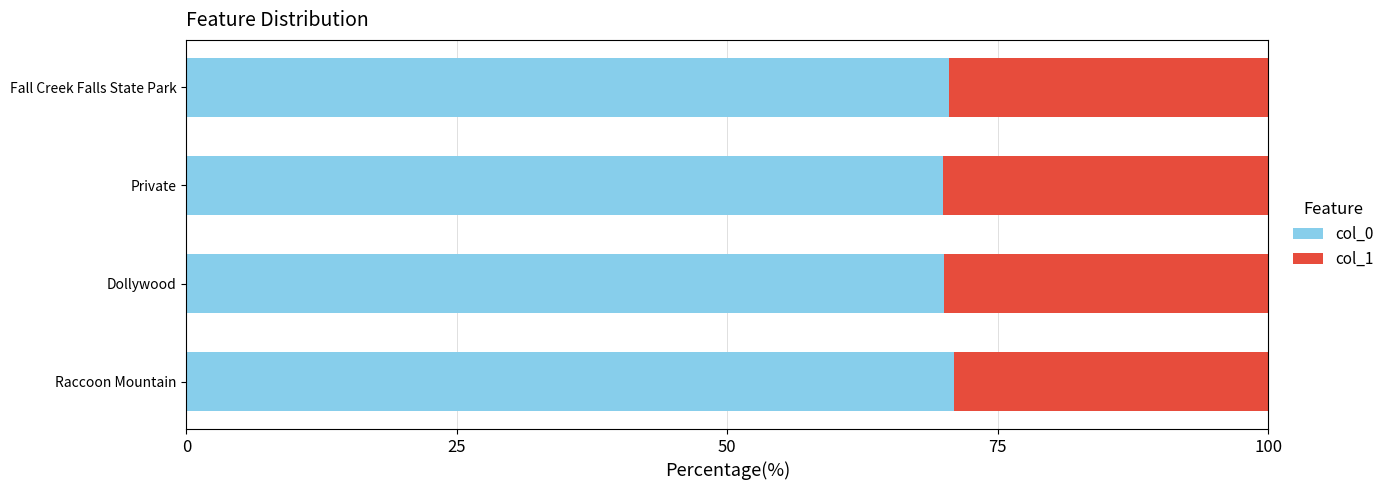

Is it true that col_0 equals 70.5 at Fall Creek Falls State Park?

True